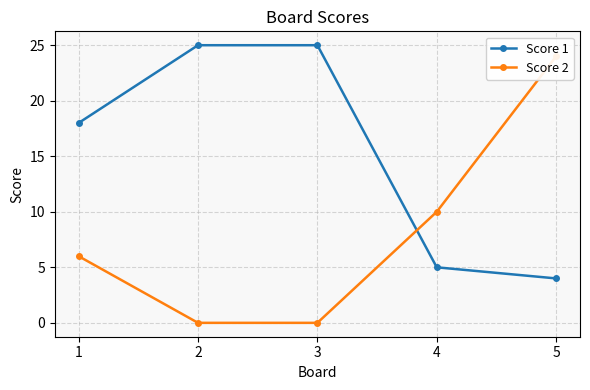

How many values in Score 2 are above zero?

3